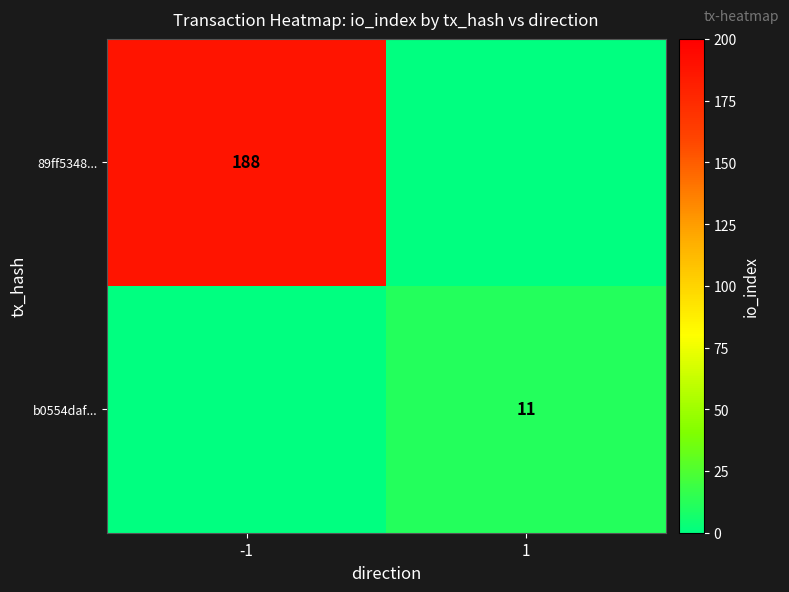

What is the total value across all series at 1?

11